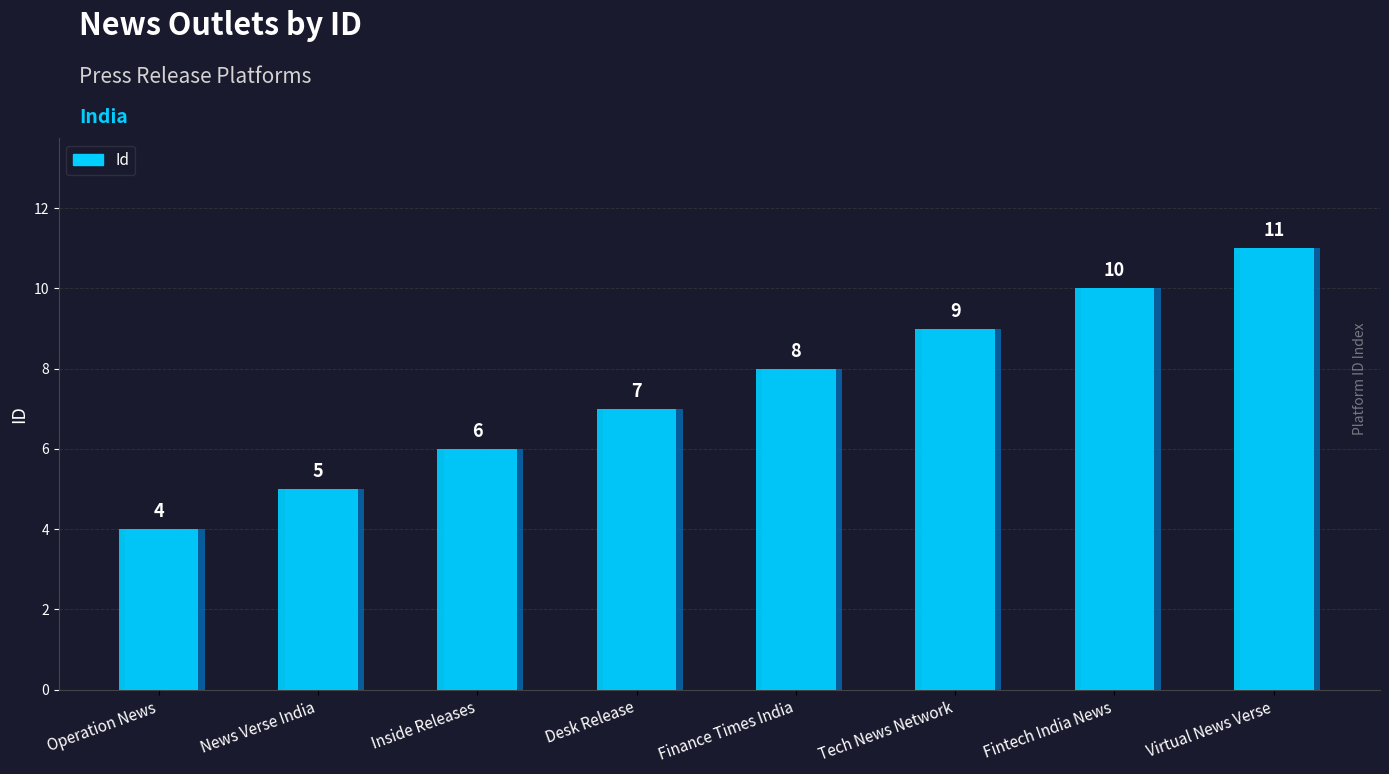

Reading left to right, what are all the values shown in this chart?

4	5	6	7	8	9	10	11